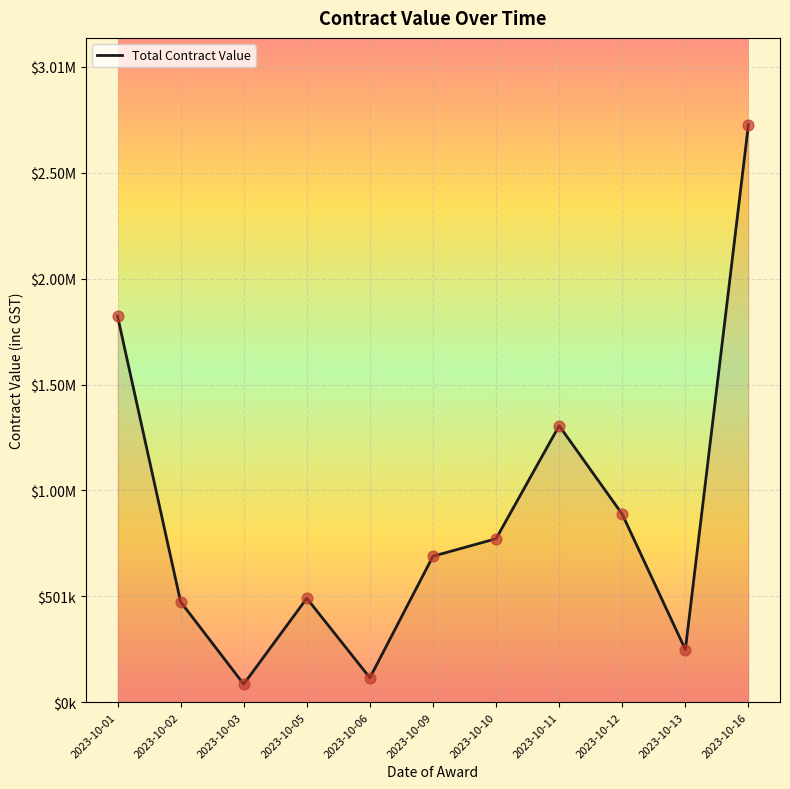

Approximately how many times larger is the value at 2023-10-05 compared to 2023-10-06?

4.3